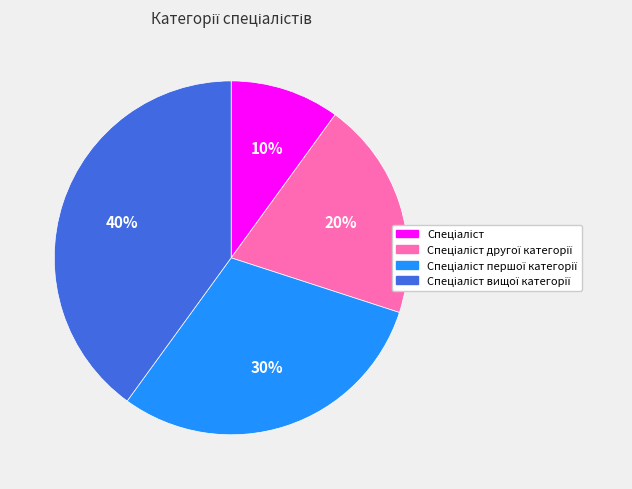

Is there any slice that represents more than half of the pie?

No